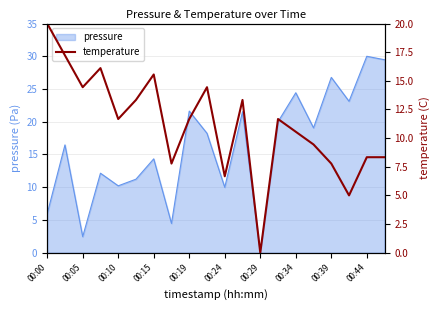

Does the chart display data point markers on the line(s)?

No